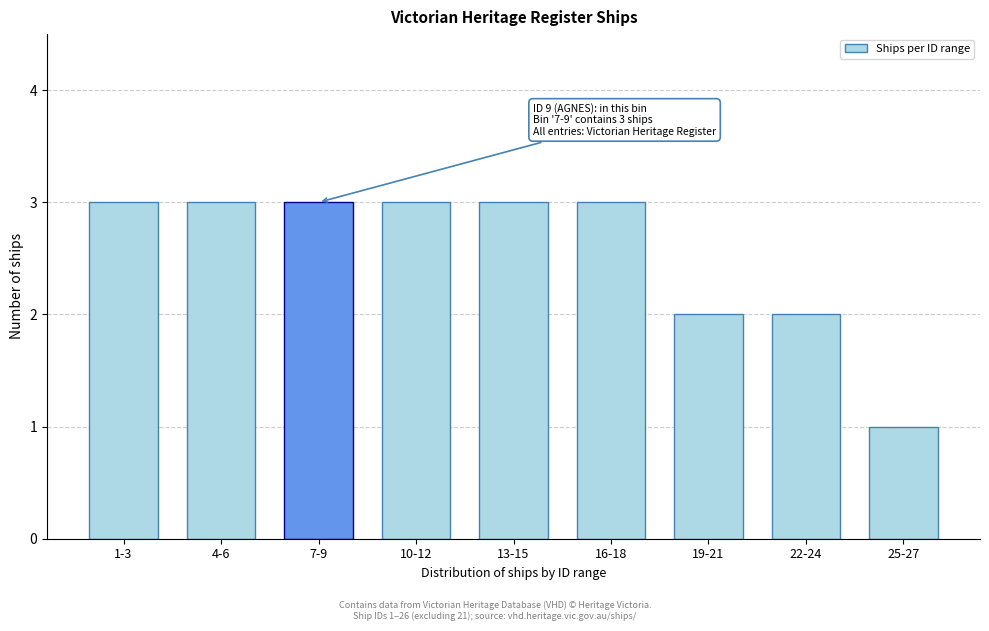

Reading left to right, what are all the values shown in this chart?

3	3	3	3	3	3	2	2	1